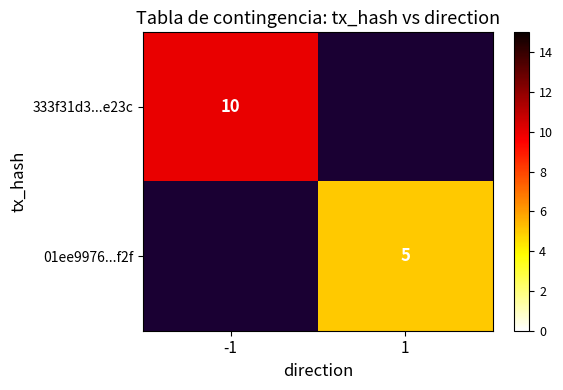

Between 1 and -1, which is larger?

-1